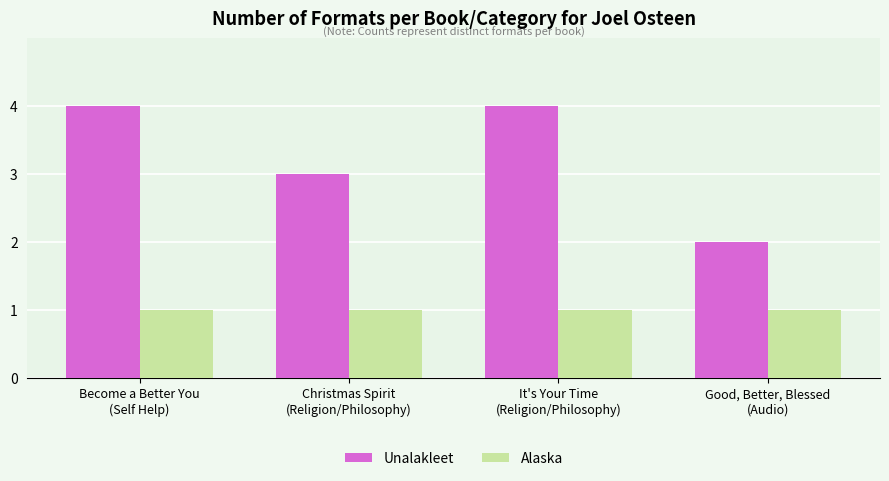

Which series changed the most between Christmas Spirit
(Religion/Philosophy) and Good, Better, Blessed
(Audio)?

Unalakleet